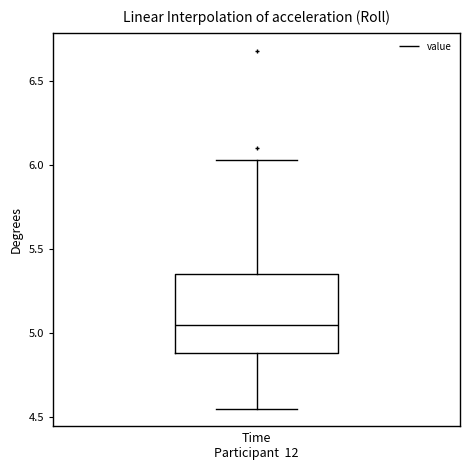

Transcribe this box plot: give where the median line is, the range the box spans, and where the two whiskers end, as read against the y-axis. The values are not printed on the chart, so give them approximately, as read against the axis.

median 5.05, box 4.90 to 5.35, whiskers 4.55 to 6.05